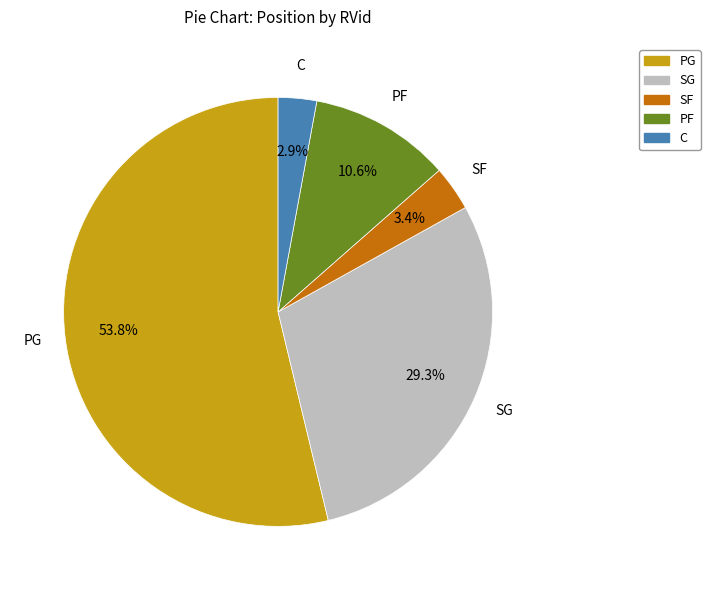

Is there any slice that represents more than half of the pie?

Yes